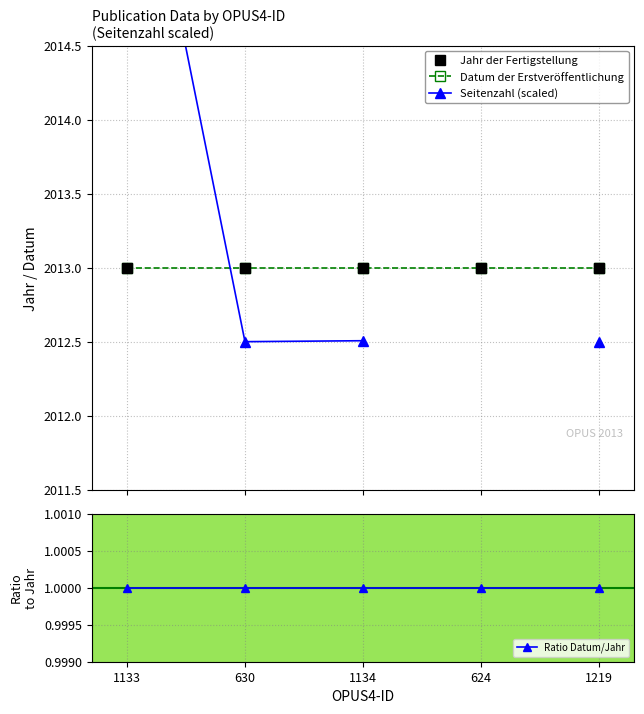

At which category does the chart reach its peak across all series?

1133